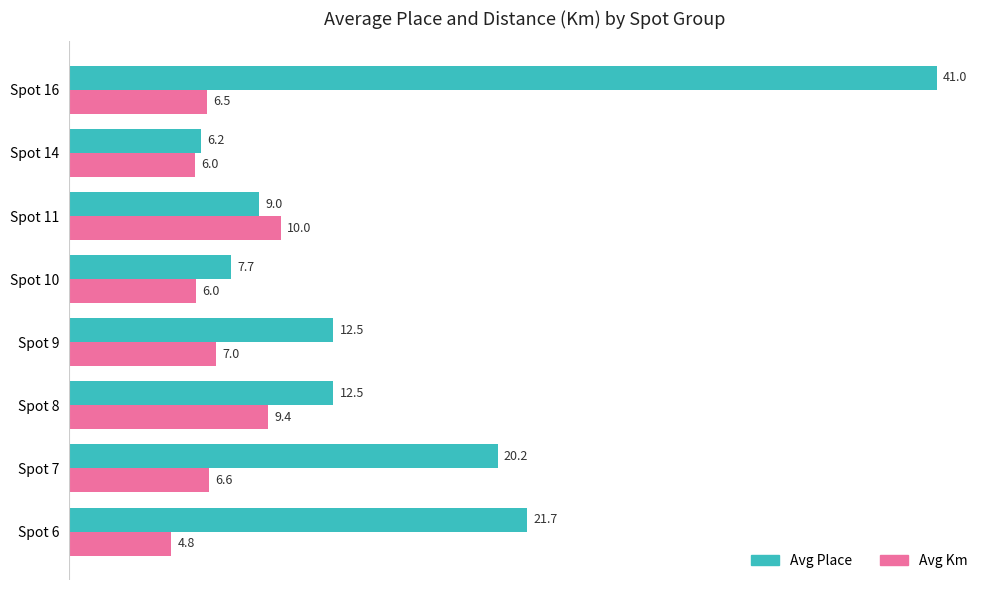

Which series changed the most between Spot 9 and Spot 11?

Avg Place